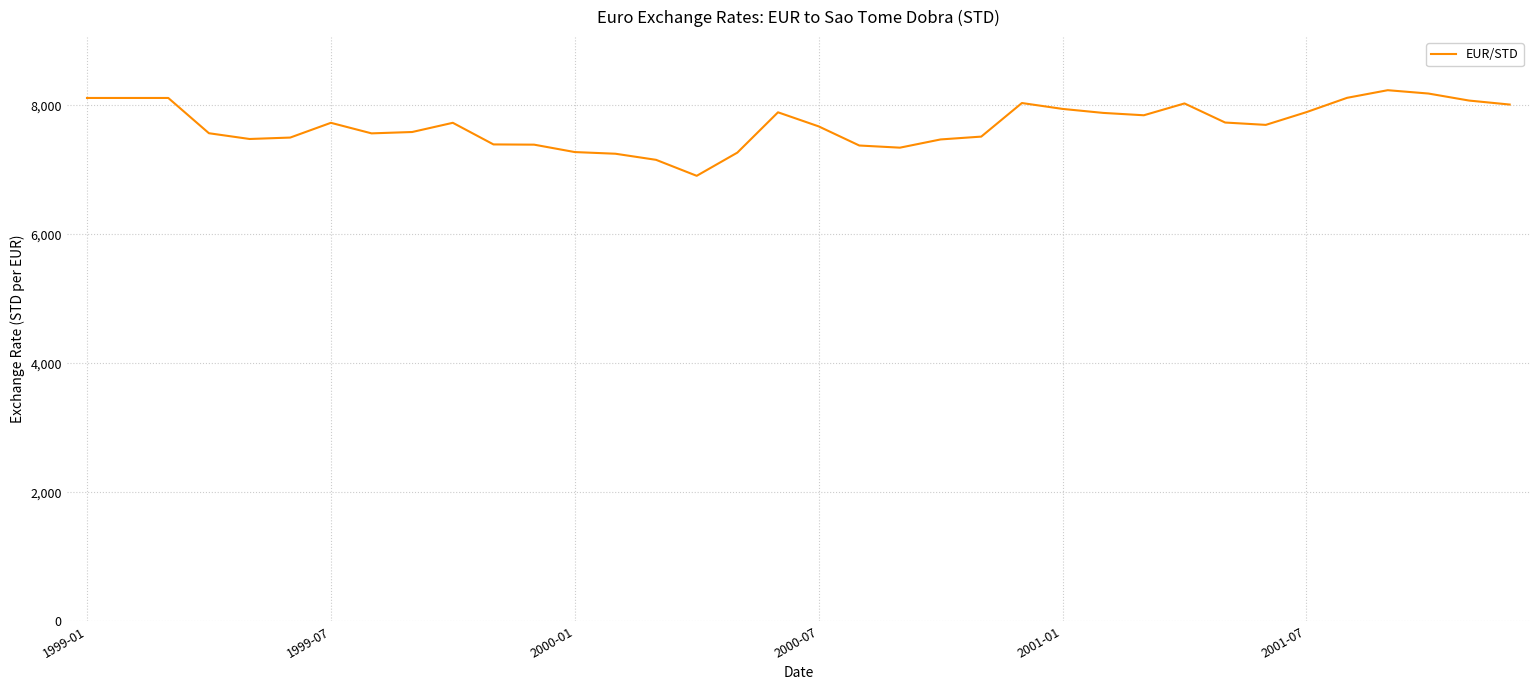

What is the difference between the maximum and minimum values?

1327.7